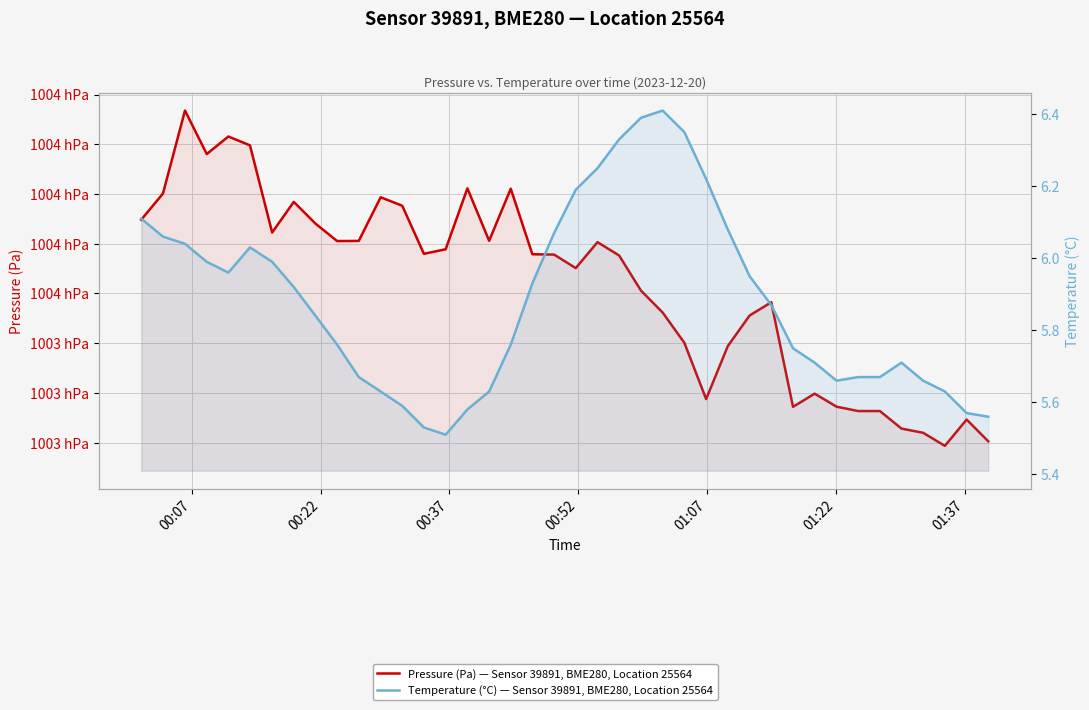

What is the lowest value of the Pressure (Pa) — Sensor 39891, BME280, Location 25564 series?

100319.3